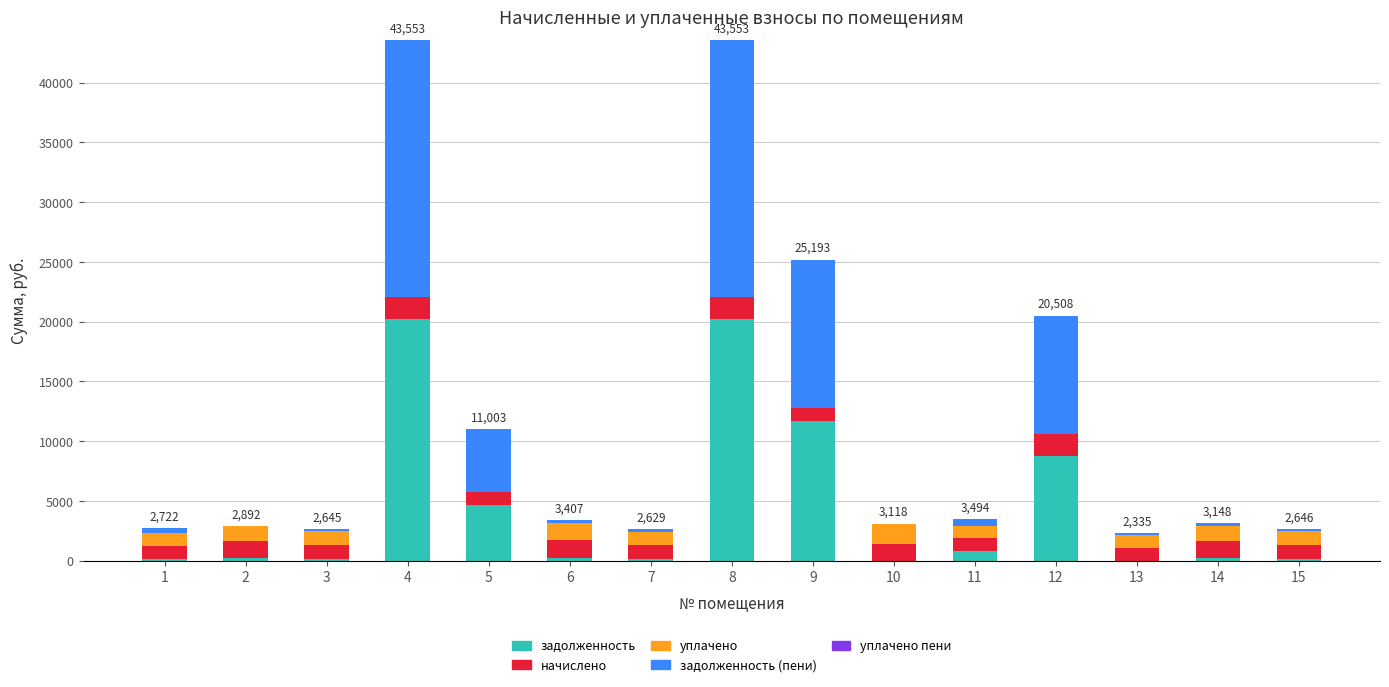

Where is задолженность nearest to the value 10091?

12